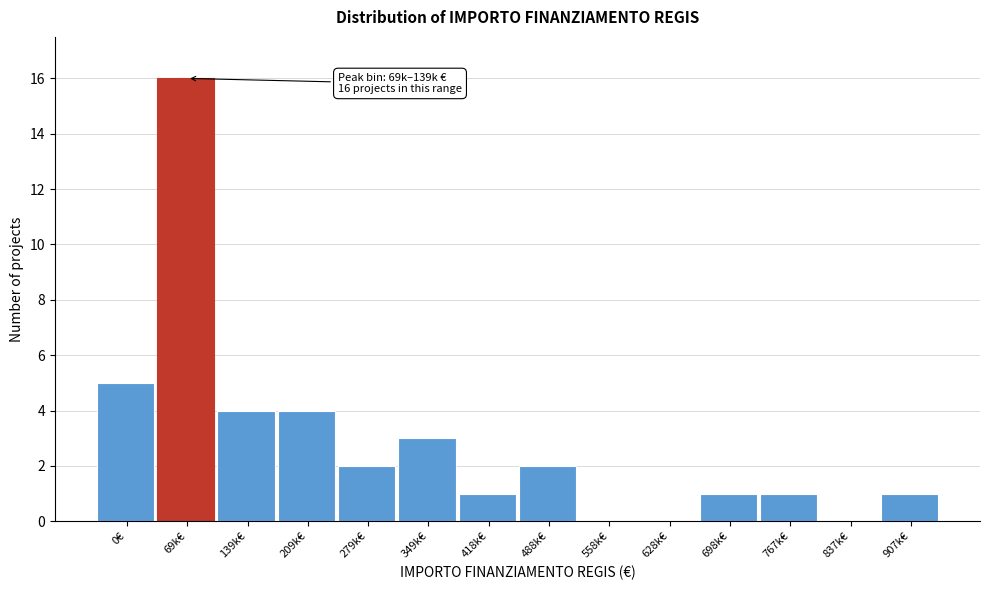

Reading left to right, list all the values displayed in this chart.

0€=5	69k€=16	139k€=4	209k€=4	279k€=2	349k€=3	418k€=1	488k€=2	558k€=0	628k€=0	698k€=1	767k€=1	837k€=0	907k€=1